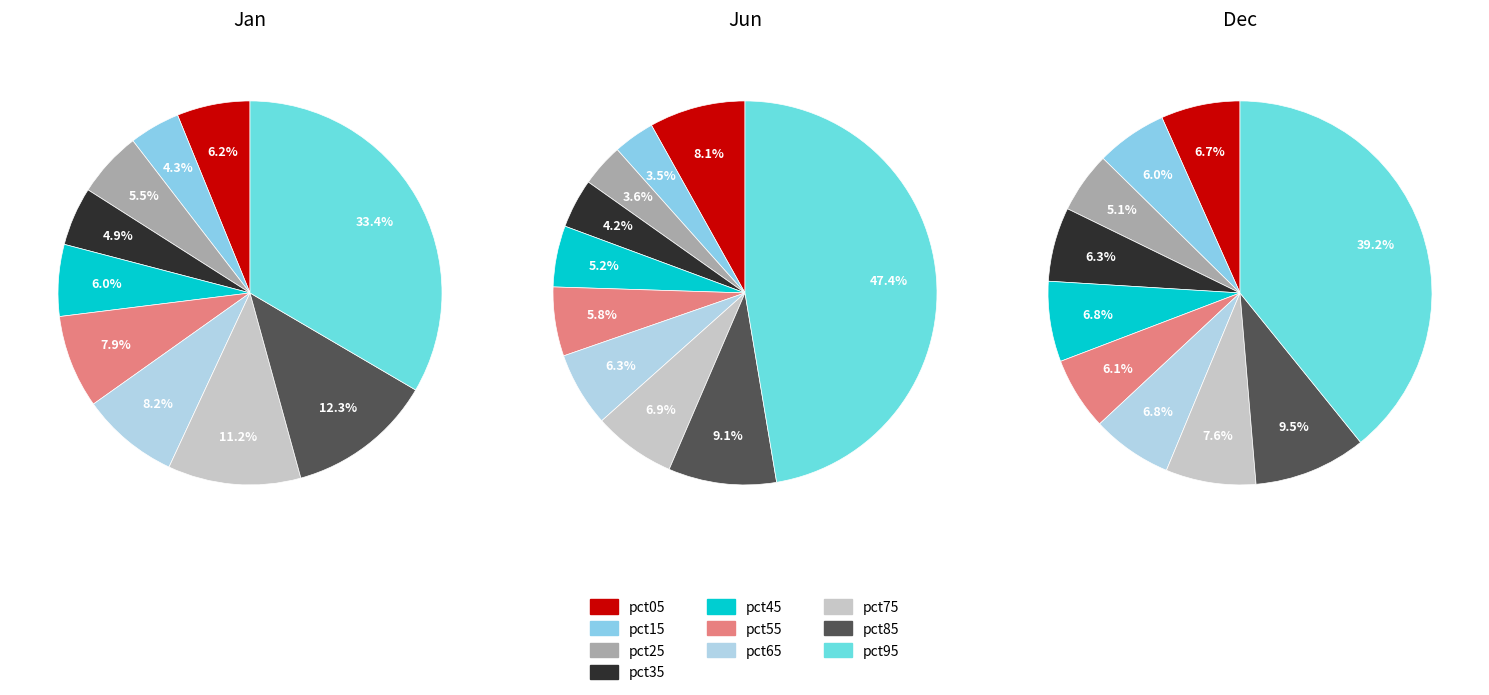

To the nearest percent, what is the difference between the largest and smallest slice percentages?

29%